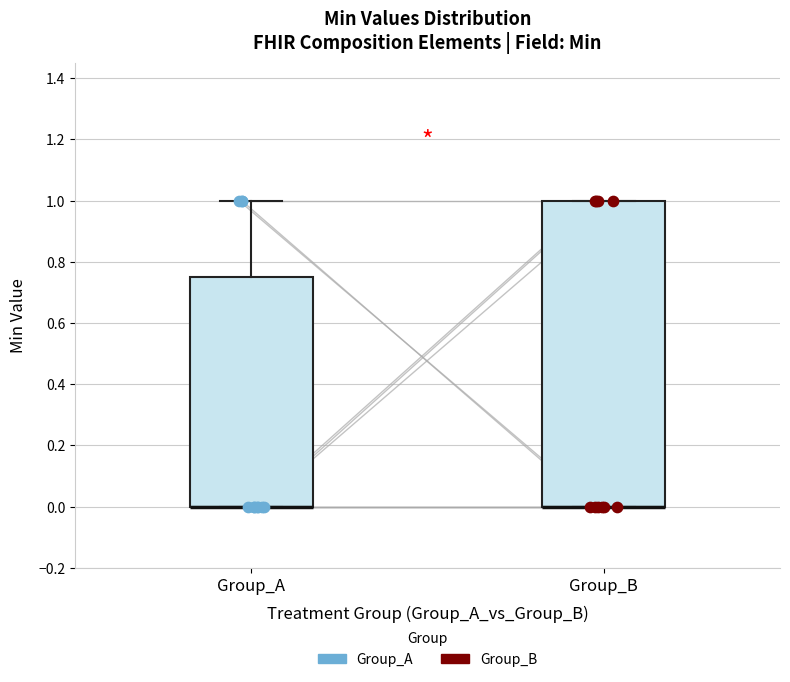

Where is the upper edge of the box for Group_B on the y-axis? The values are not printed on the chart, so give them approximately, as read against the axis.

1.00